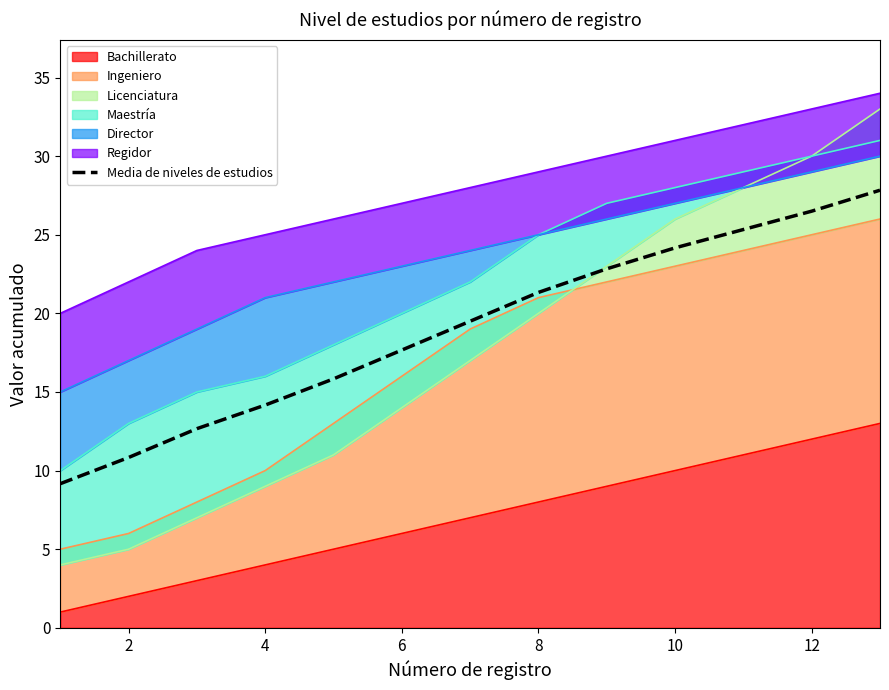

Where is the data nearest to the value 18?

6